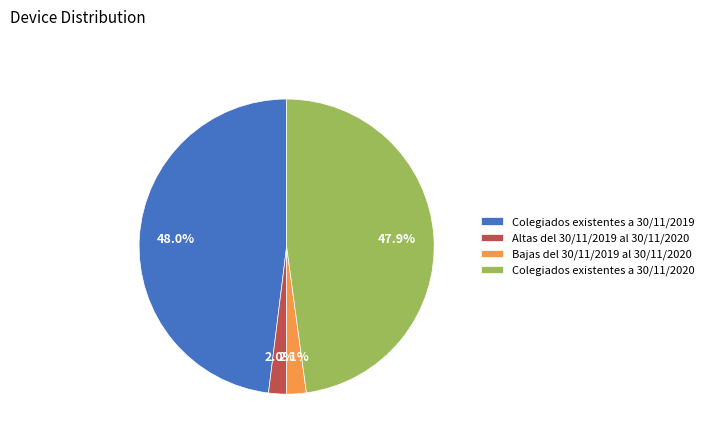

Approximately how many times larger is the value at Colegiados existentes a 30/11/2020 compared to Colegiados existentes a 30/11/2019?

1.0